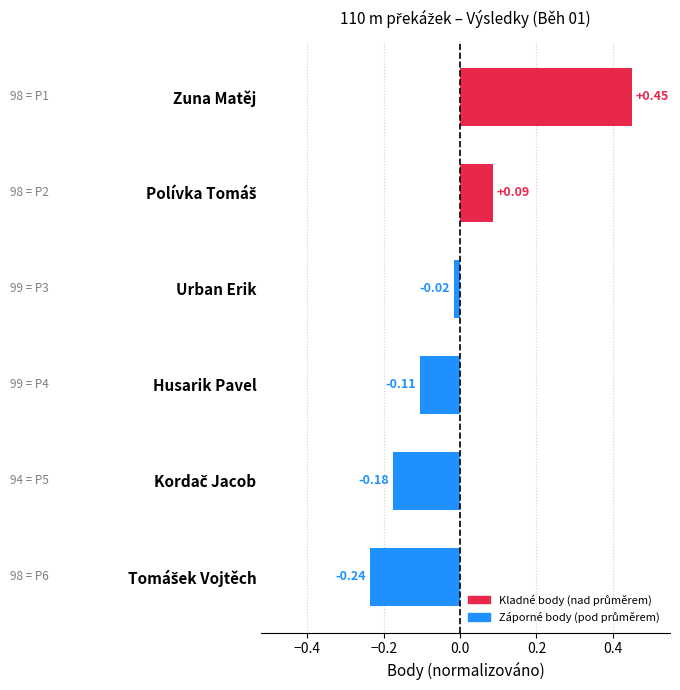

Are the bars horizontal?

Yes